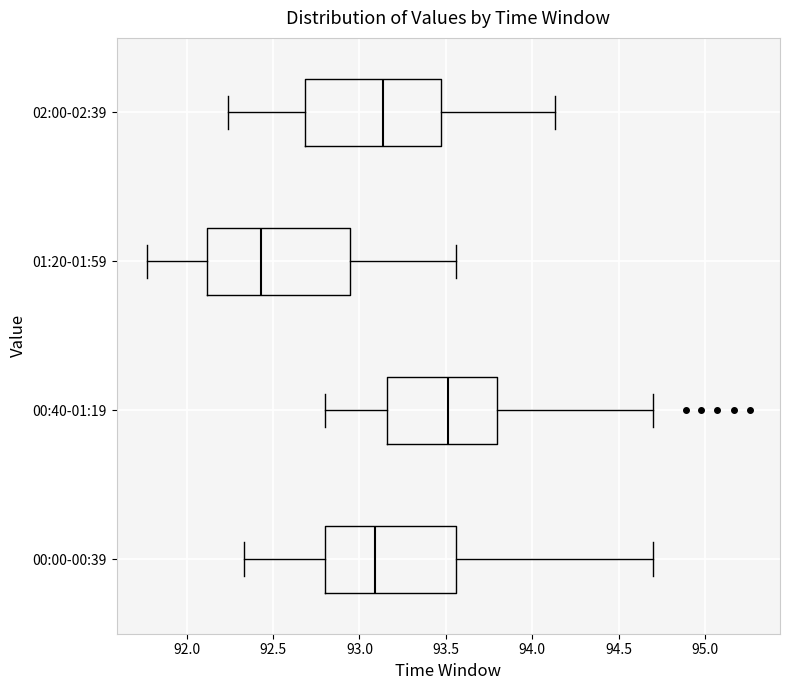

Reading bottom to top, transcribe this box plot: for each box, give where its median line is, the range the box spans, and where its two whiskers end, as read against the x-axis. The values are not printed on the chart, so give them approximately, as read against the axis.

00:00-00:39: median 93.10, box 92.80 to 93.55, whiskers 92.35 to 94.70
00:40-01:19: median 93.50, box 93.15 to 93.80, whiskers 92.80 to 94.70
01:20-01:59: median 92.45, box 92.10 to 92.95, whiskers 91.75 to 93.55
02:00-02:39: median 93.15, box 92.70 to 93.45, whiskers 92.25 to 94.15